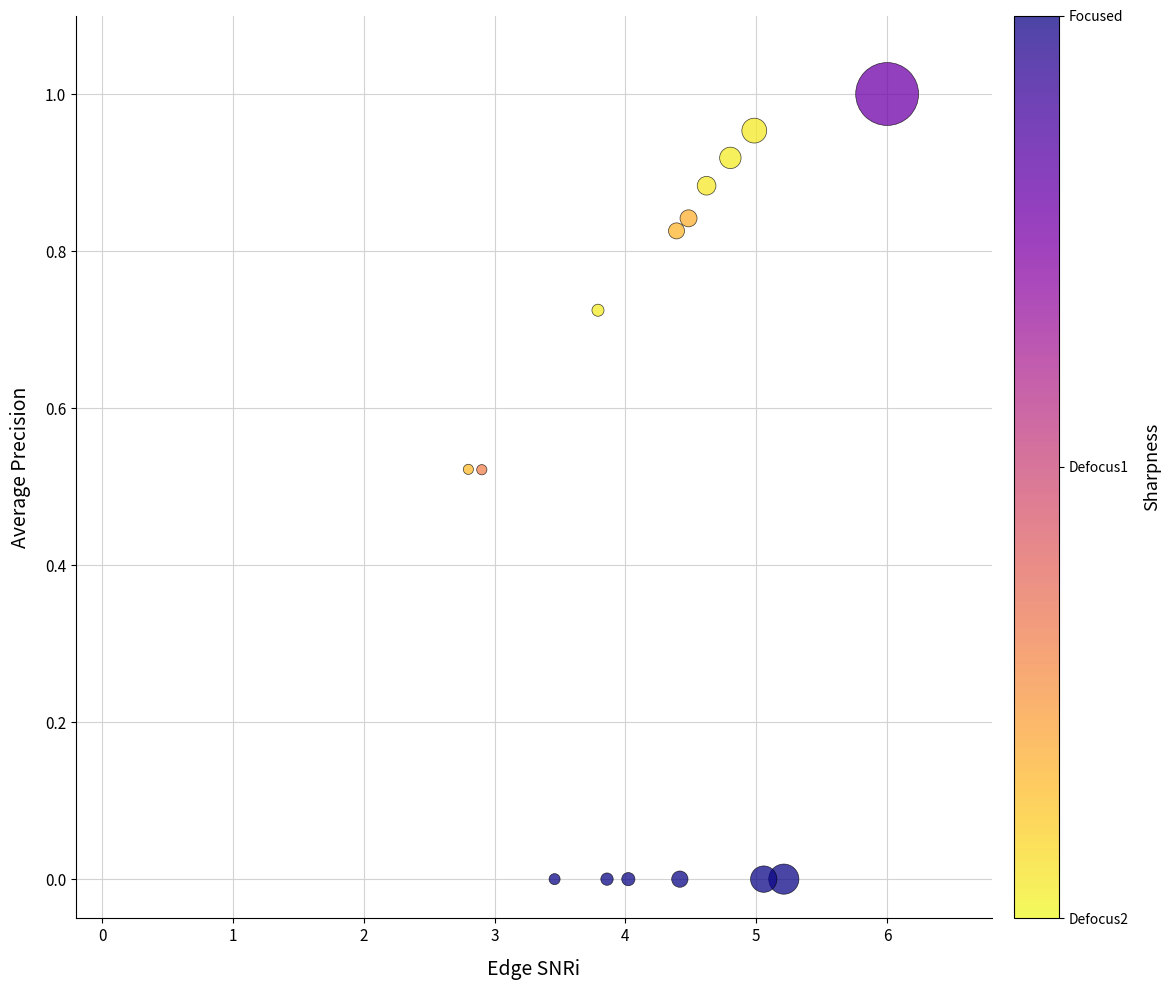

What is the range of X values (max minus min)?

3.2